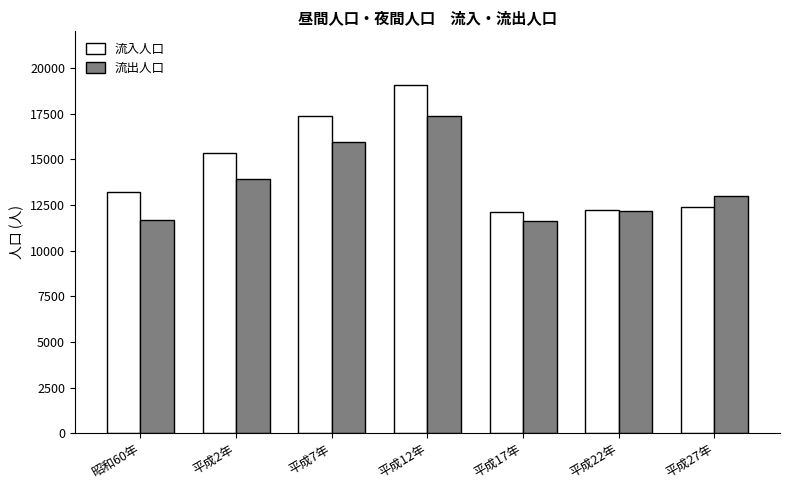

What position from the right is 平成17年?

3